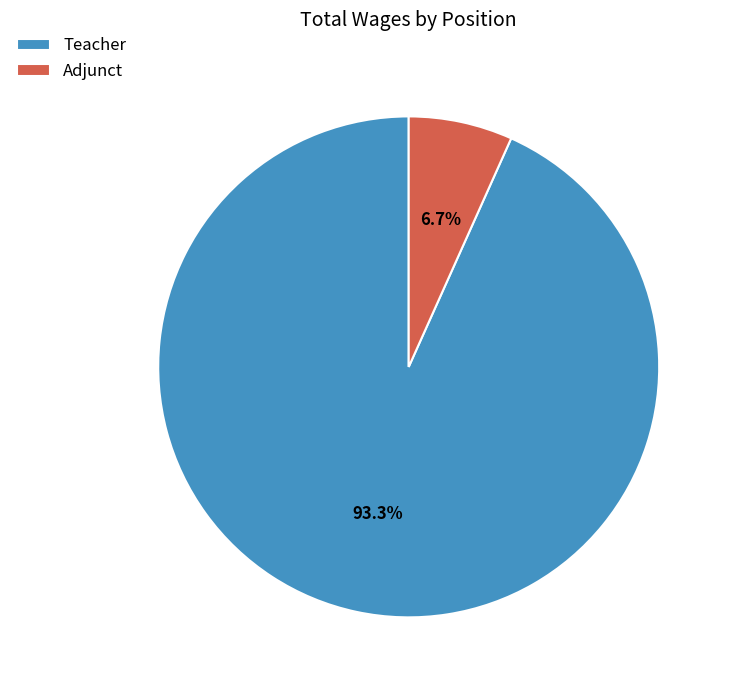

Is it true that Teacher is 80% of the pie?

False